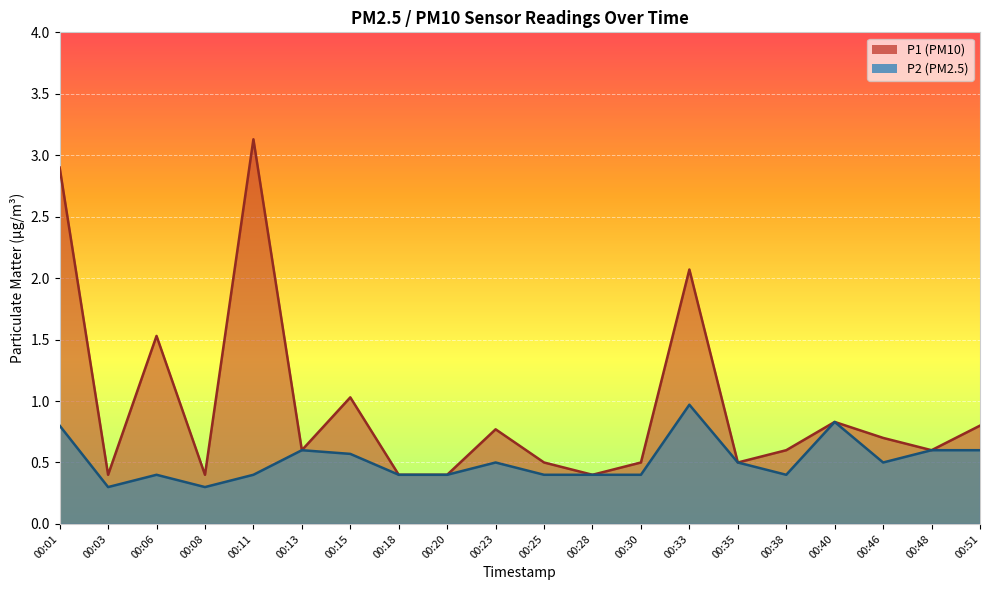

Which category has the highest value in the P1 series?

00:11